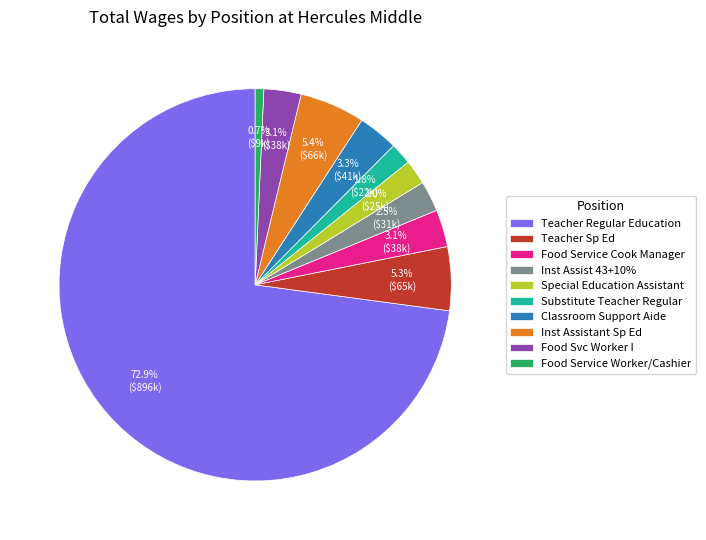

What percentage is the Teacher Sp Ed slice, to the nearest percent?

5%